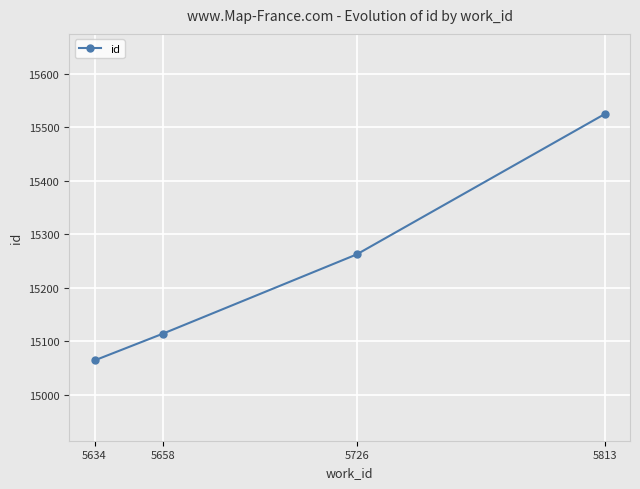

What is the greatest value displayed?

15524